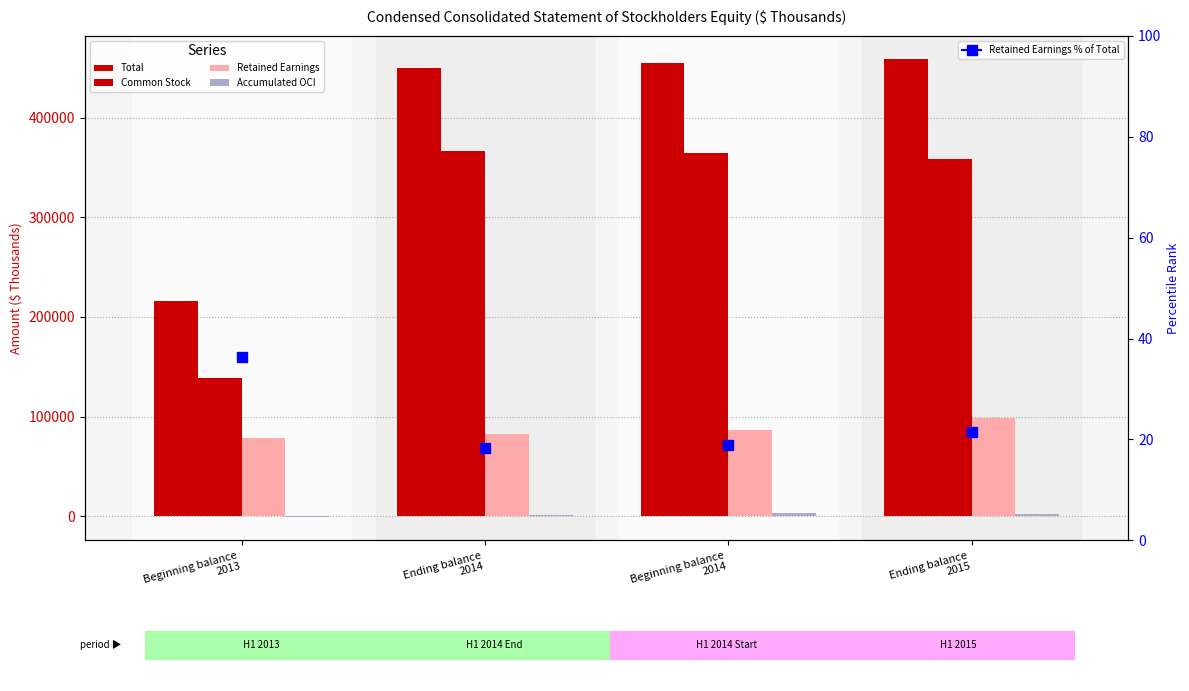

Which category has the highest value across all series?

Ending balance
2015